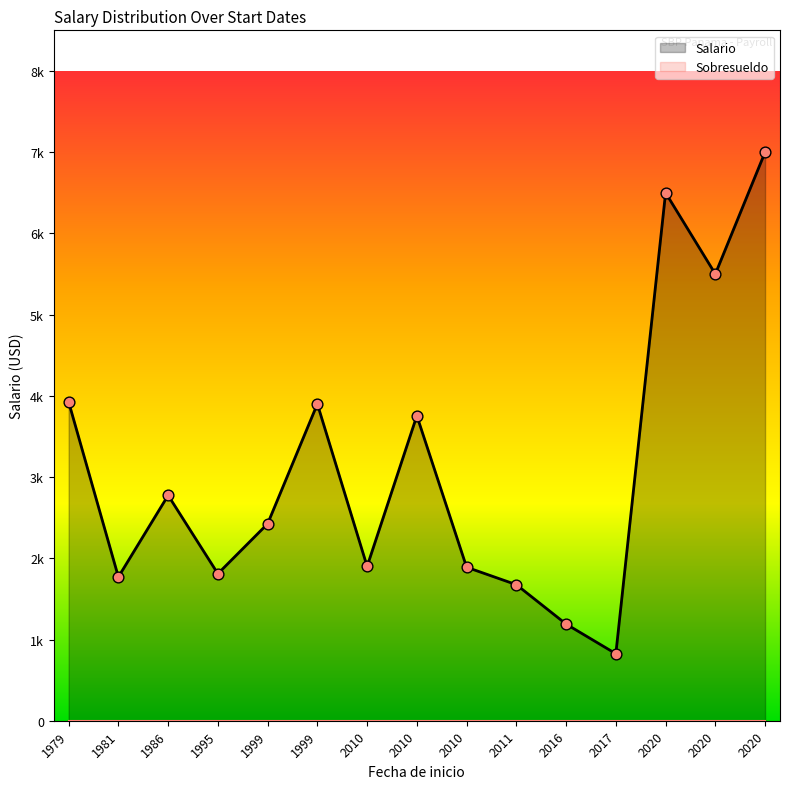

What are all the series names shown in the legend?

Salario, Sobresueldo